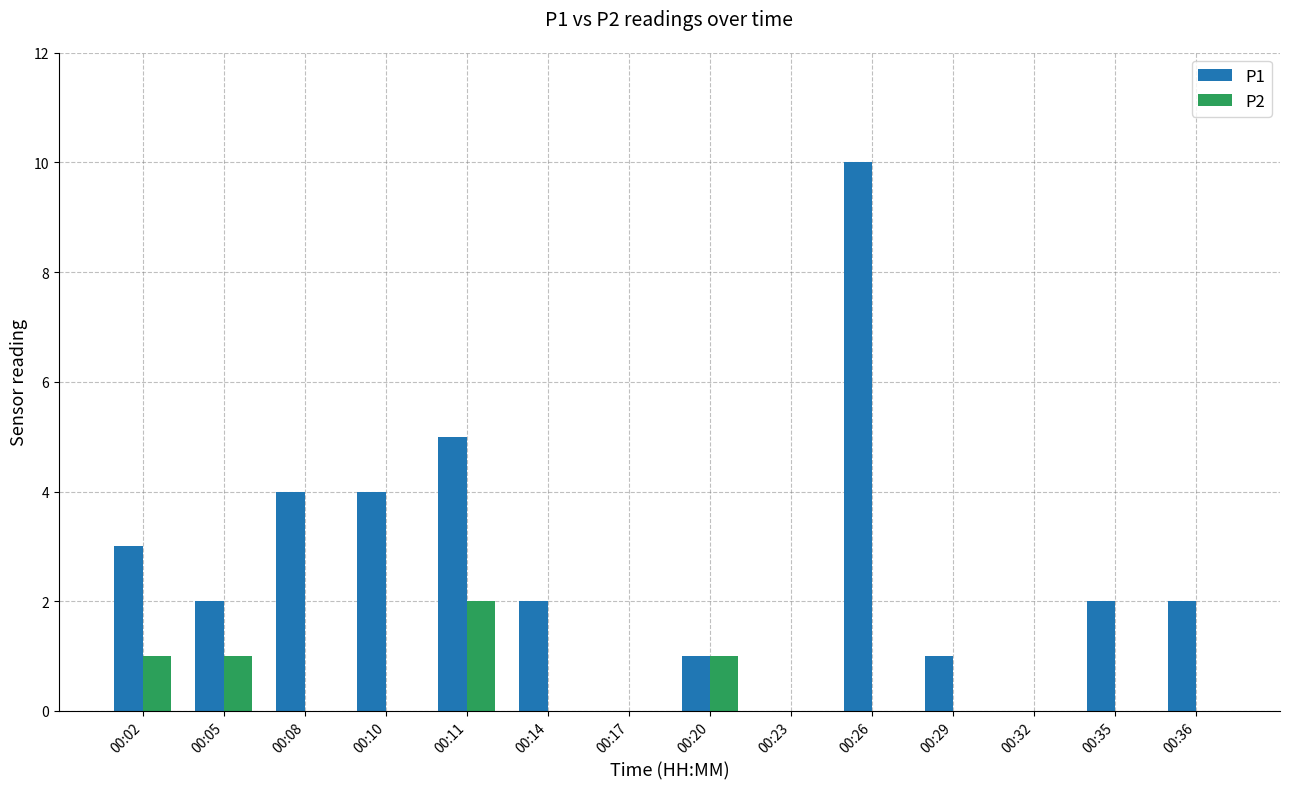

At which category is the sum across all series the highest?

00:26